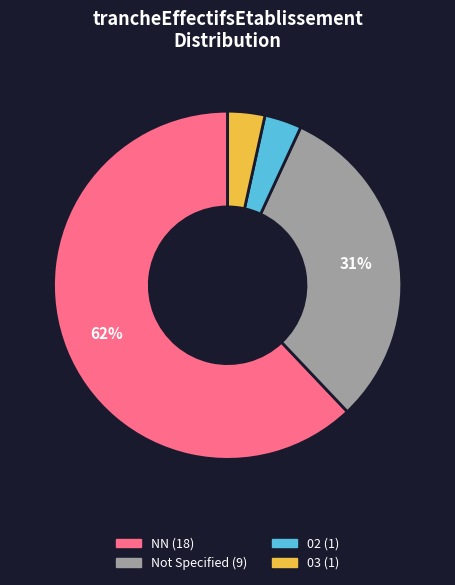

To the nearest percent, what is the average slice percentage?

25%